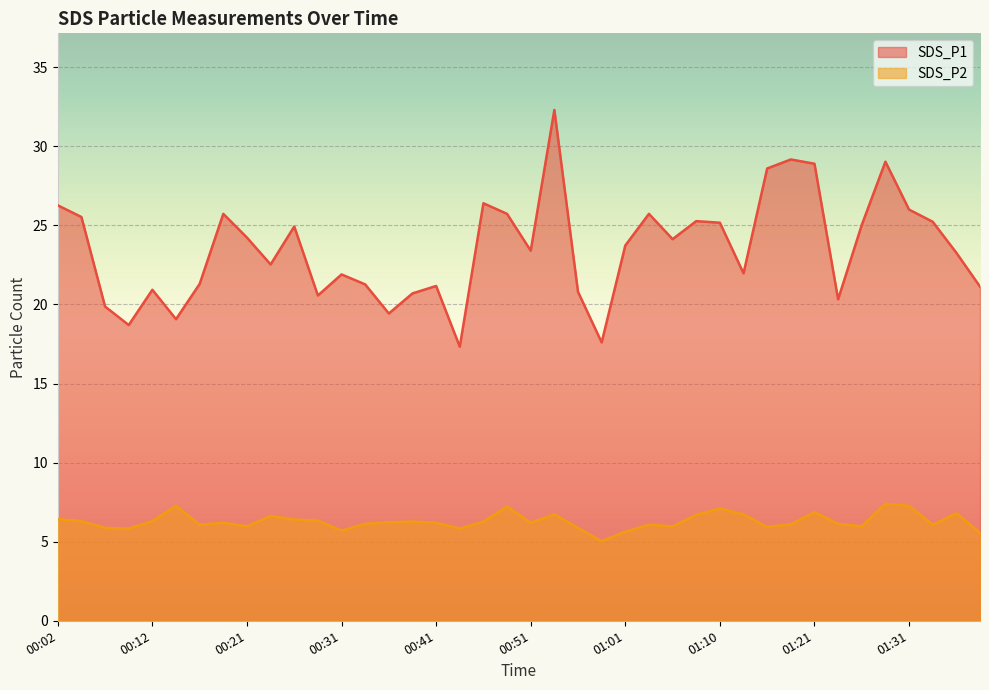

At 01:38, list the series in order from smallest to largest.

SDS_P2, SDS_P1